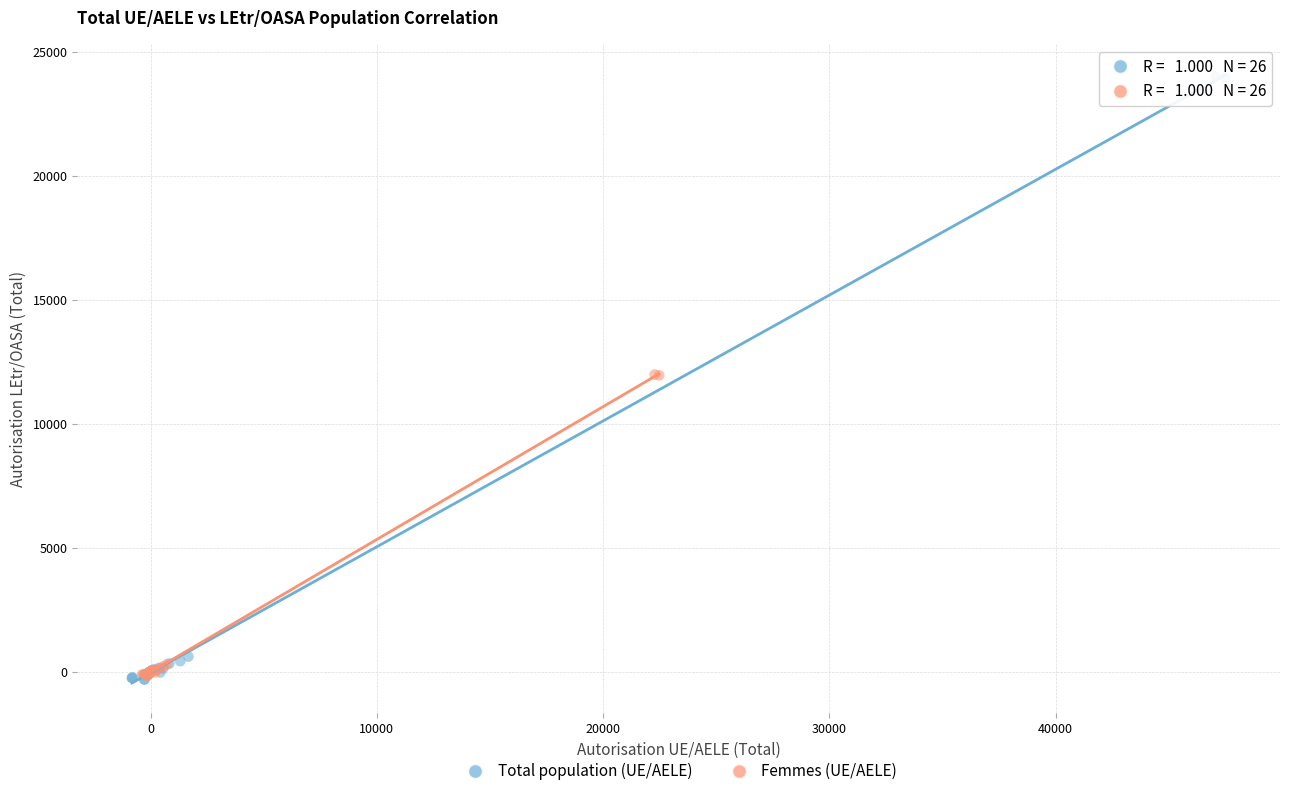

Which series has the widest spread of Y values?

Total population (UE/AELE)